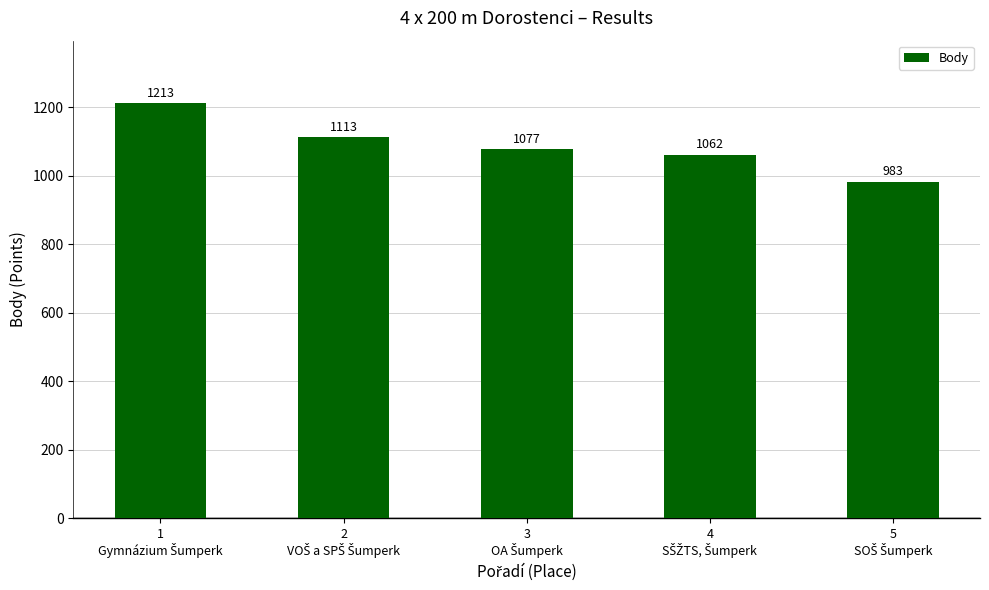

How many data points are less than 1077?

2